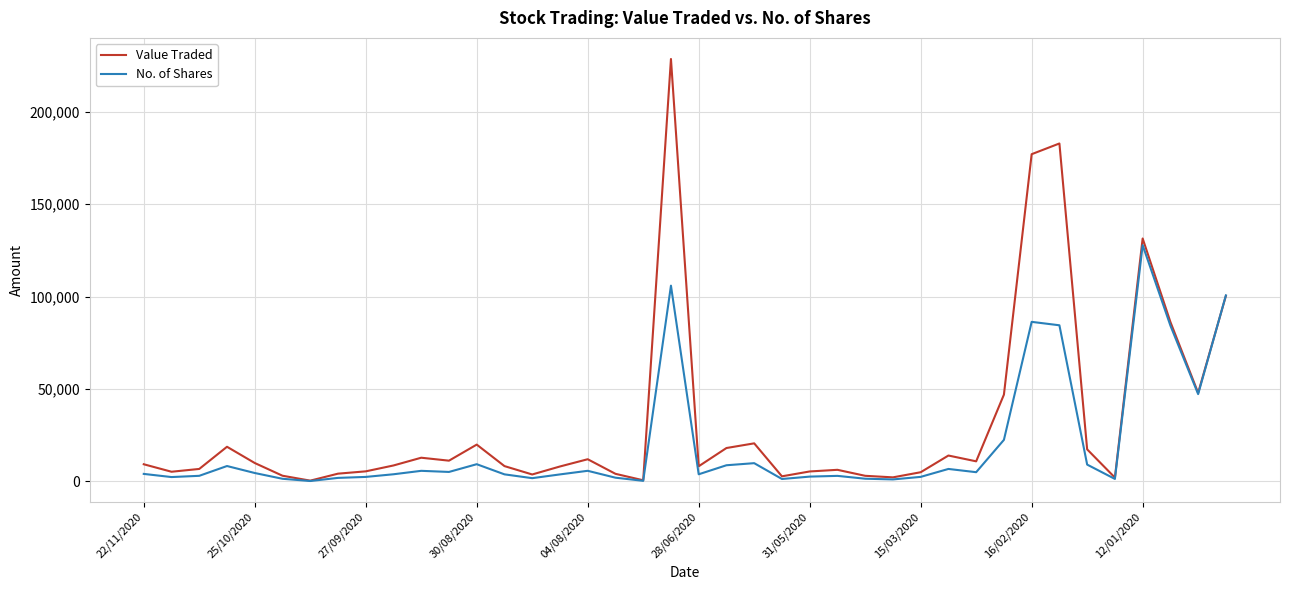

Which series has the largest range (max minus min)?

Value Traded